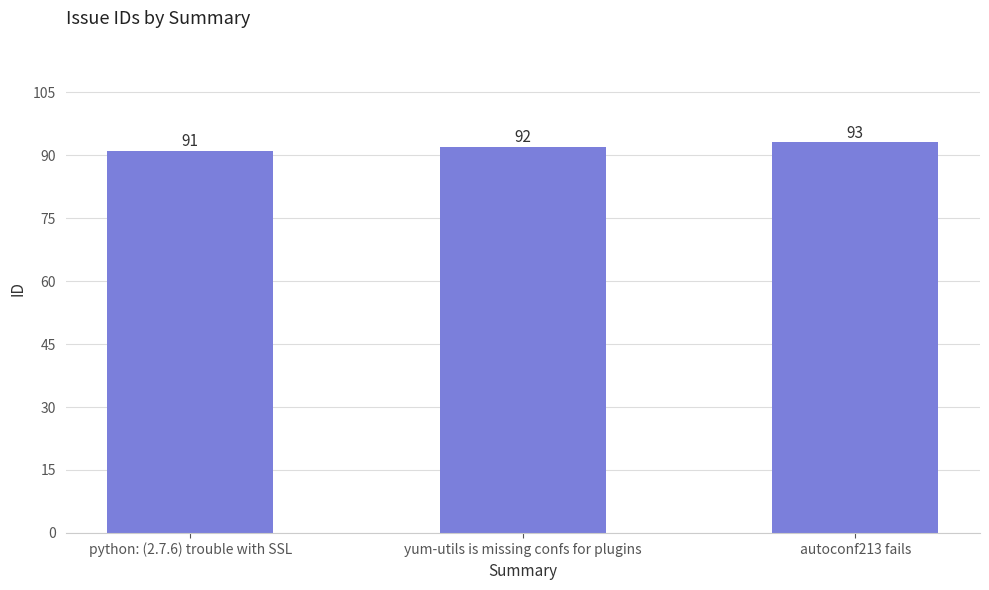

What is the label of the 3rd bar from the left?

autoconf213 fails